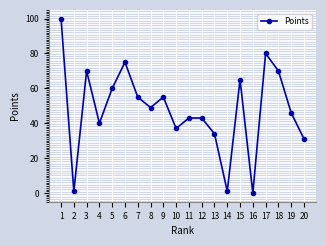

What is the average value?

48